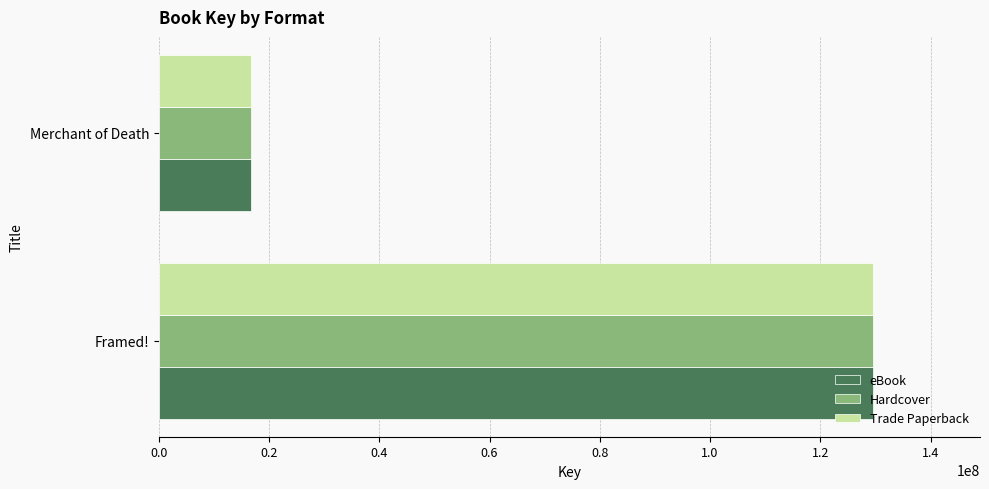

At how many categories does at least one series exceed 111229304?

1